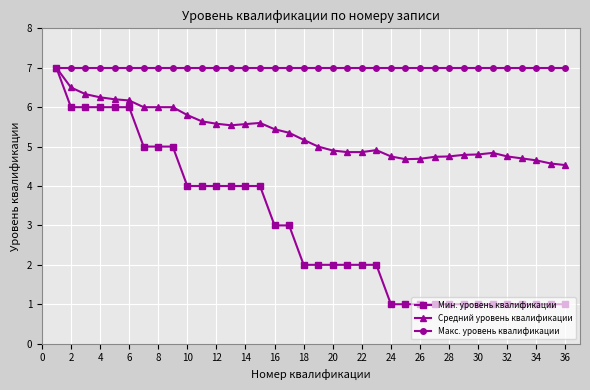

What is the maximum value for Мин. уровень квалификации?

7.0